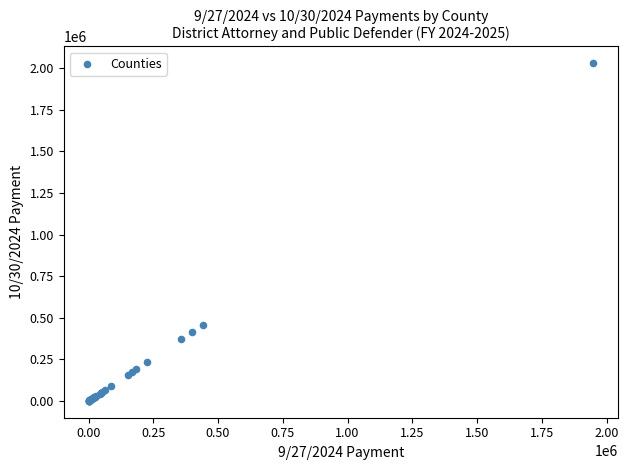

What Y value in the scatter plot is closest to 1014903?

459269.2